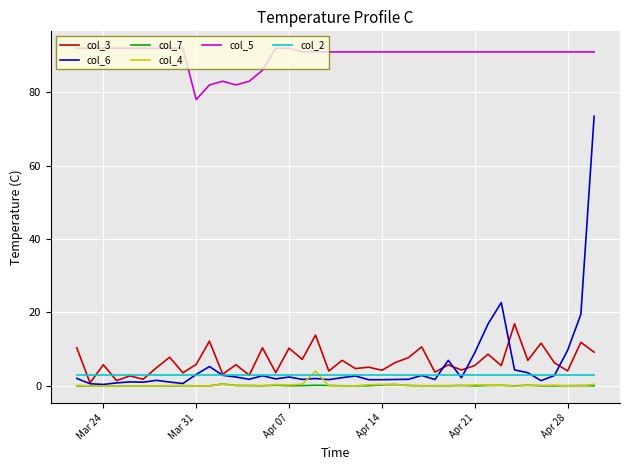

Which series has the largest total across all categories?

col_5